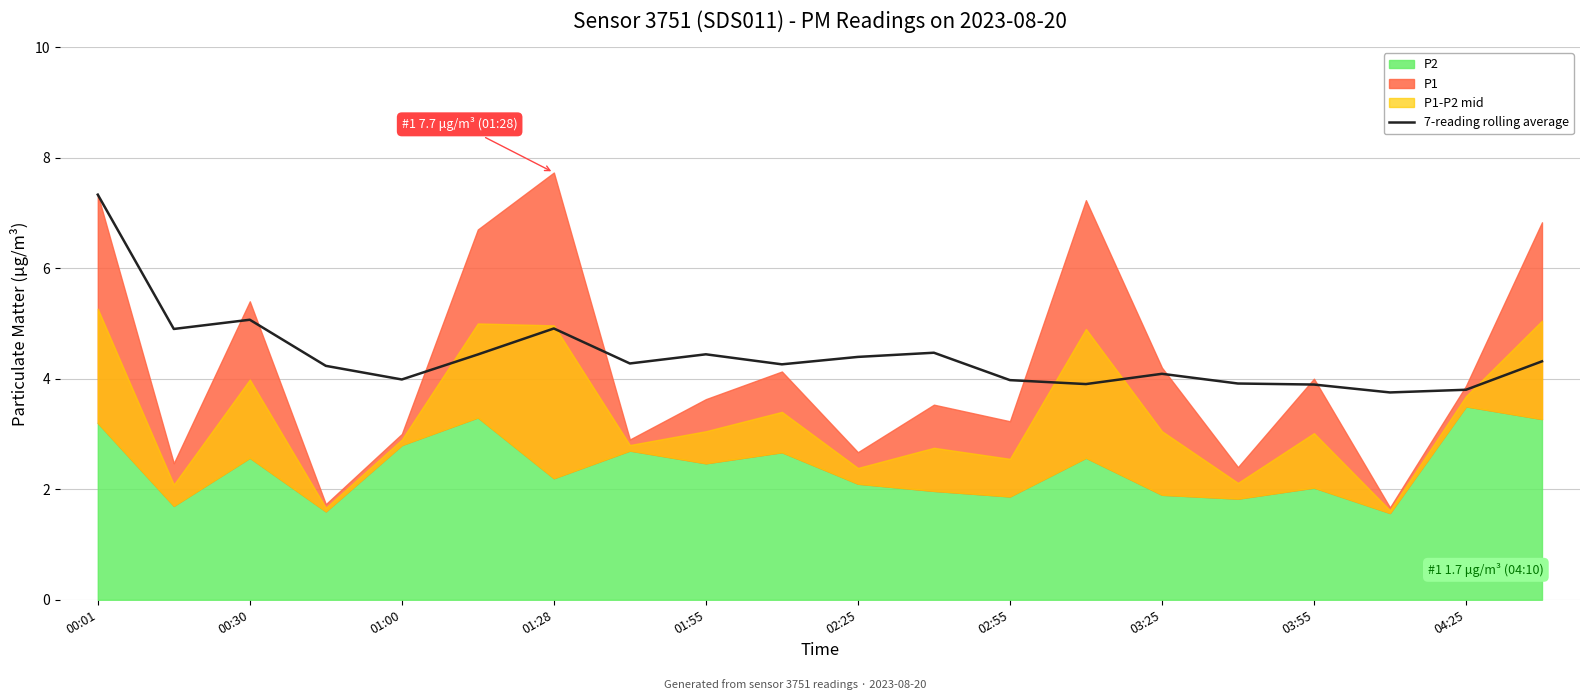

How many points are higher than both their immediate neighbors (excluding endpoints)?

5